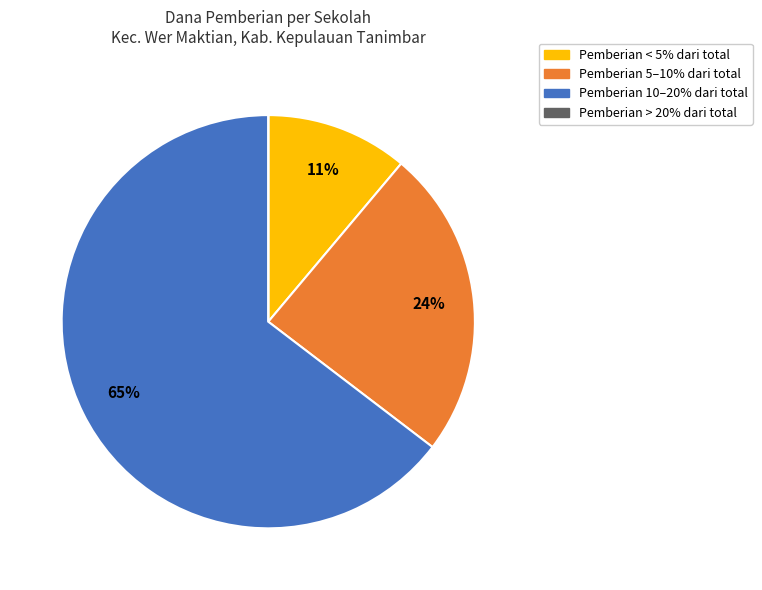

To the nearest percent, what is the average slice percentage?

25%